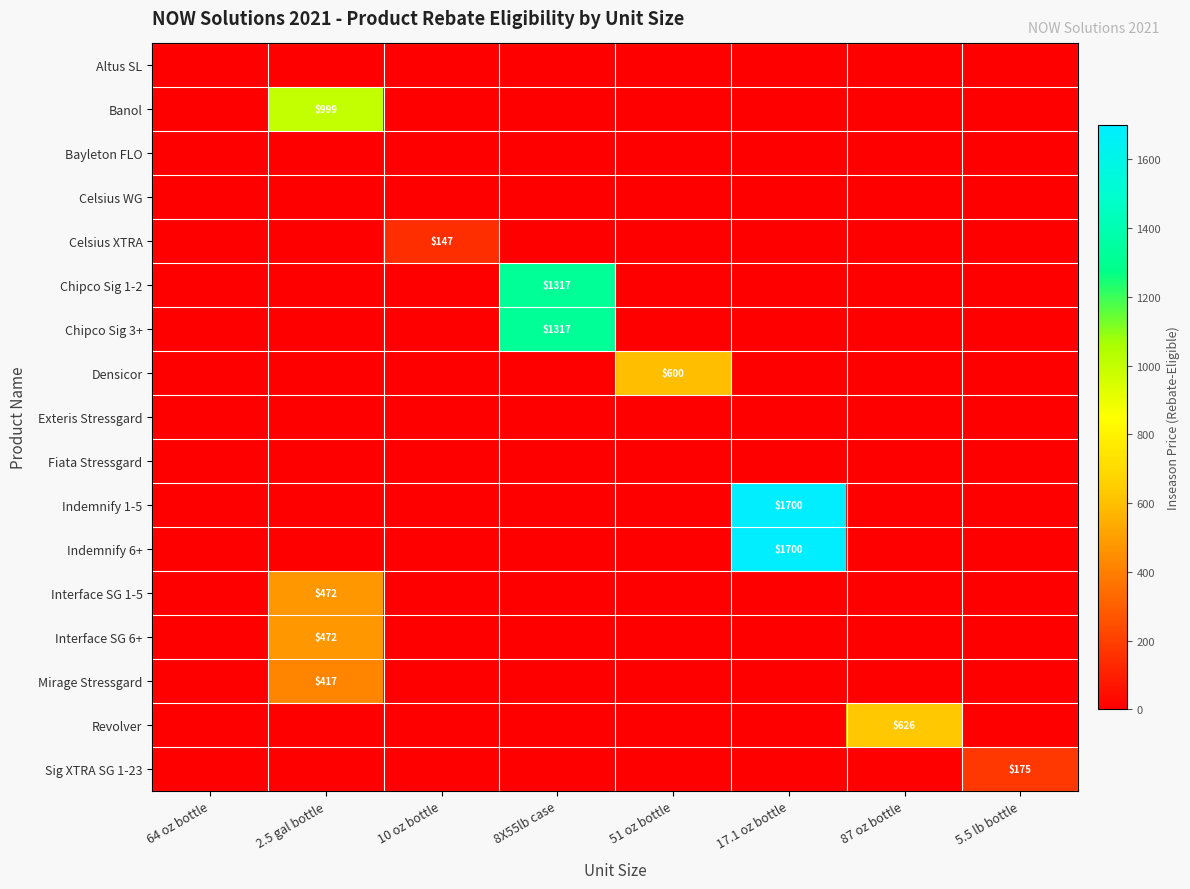

The value of Chipco Sig 3+ at 8X55lb case is 837. True or false?

False